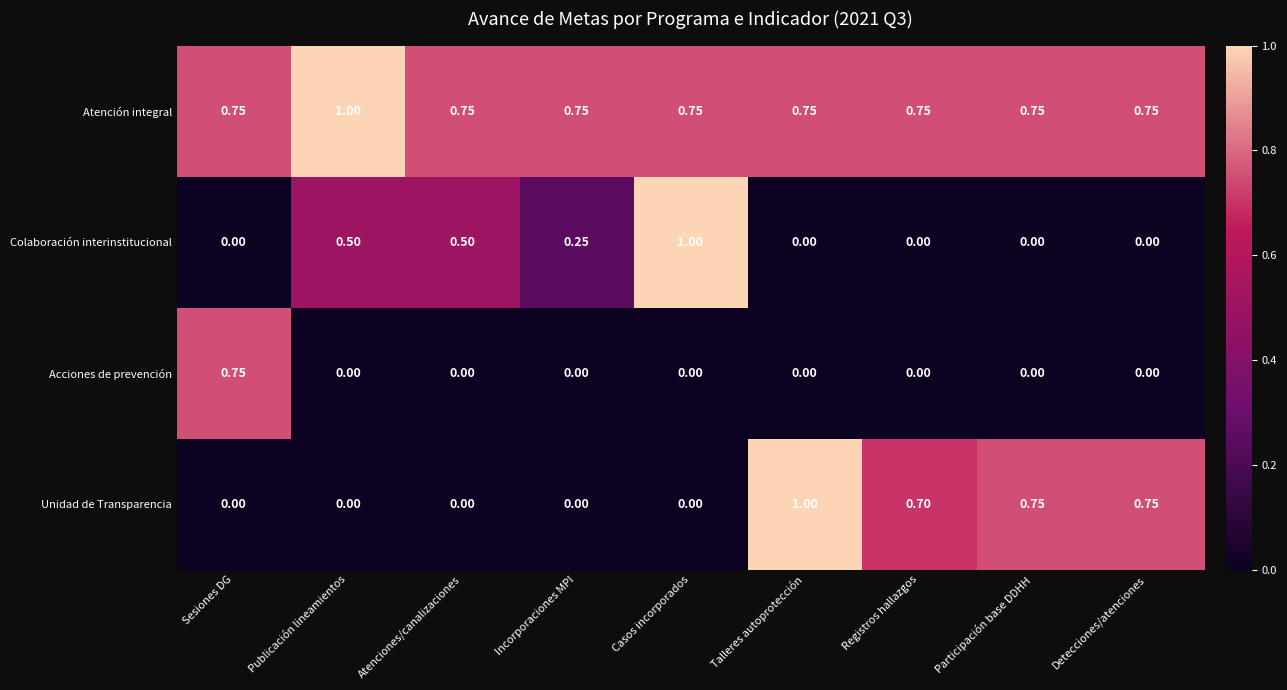

Rank the series by their average value, from highest to lowest.

Atención integral, Unidad de Transparencia, Colaboración interinstitucional, Acciones de prevención